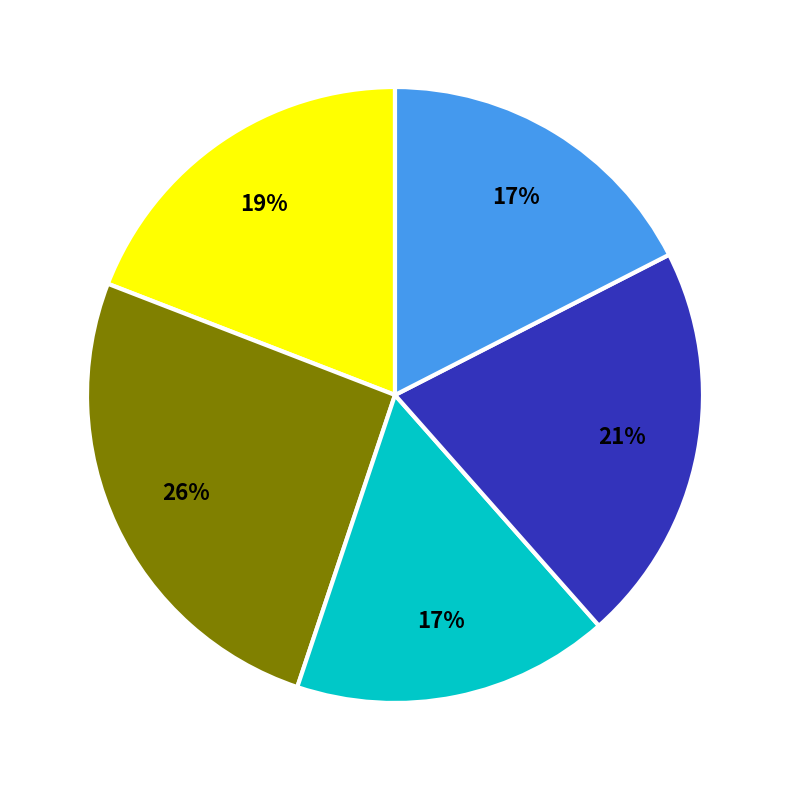

Is there any slice that represents more than half of the pie?

No